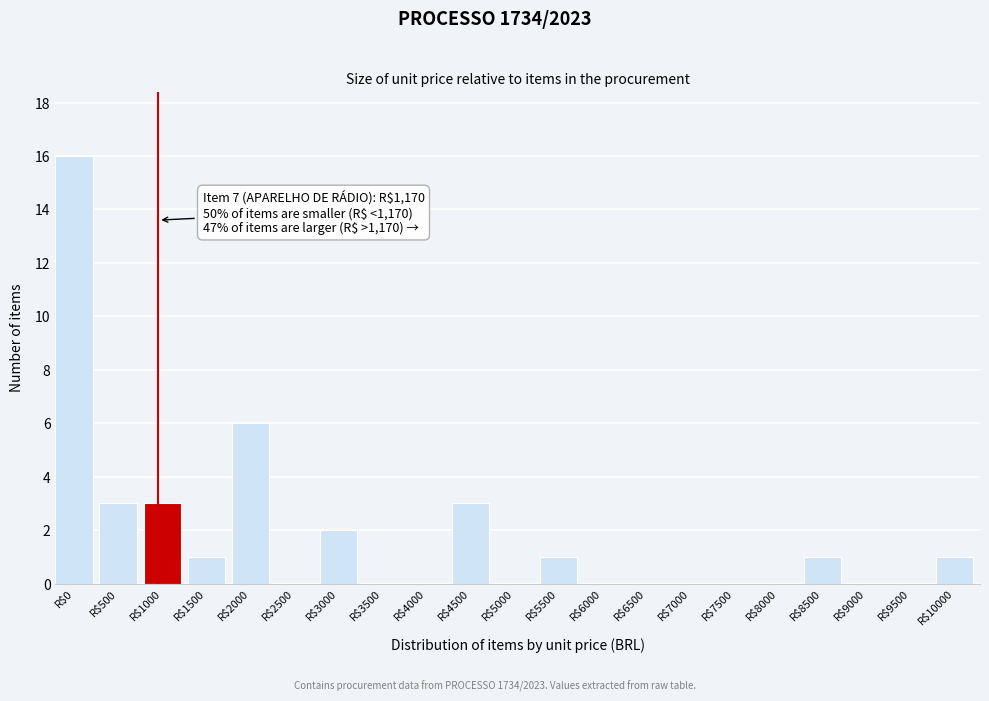

Which category has the highest value across all series?

R$0